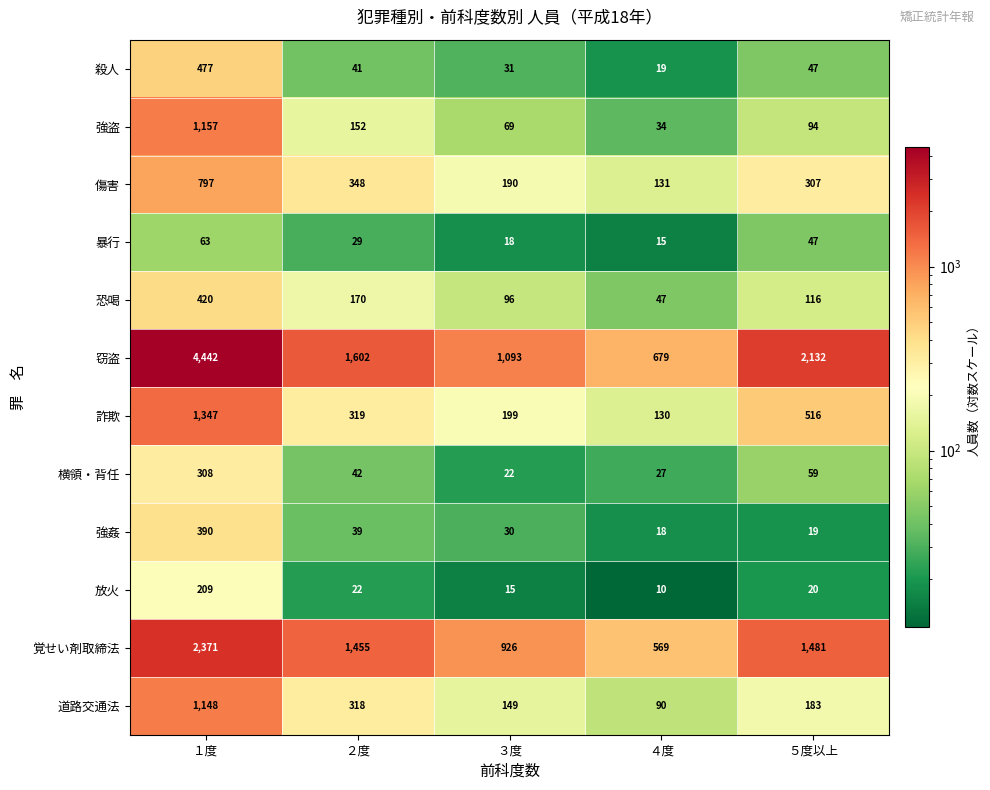

Which series has the widest spread of values?

窃盗